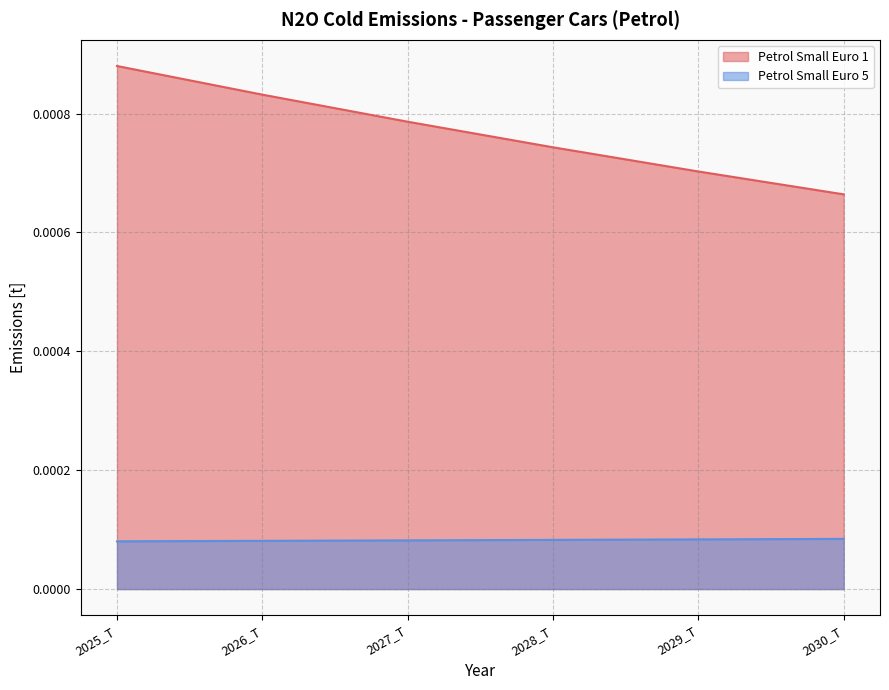

The value of Petrol Small Euro 1 at 2030_T is 0.0. True or false?

False